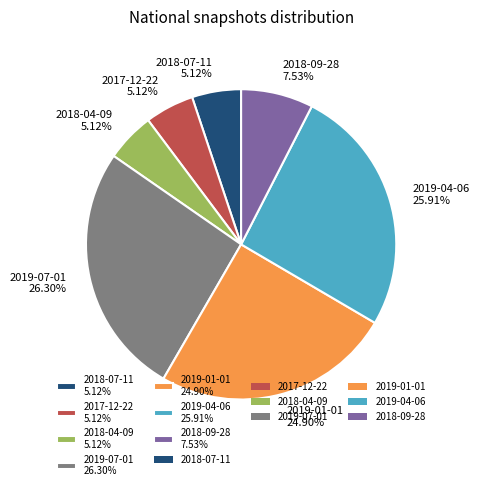

Is there any slice that represents more than half of the pie?

No